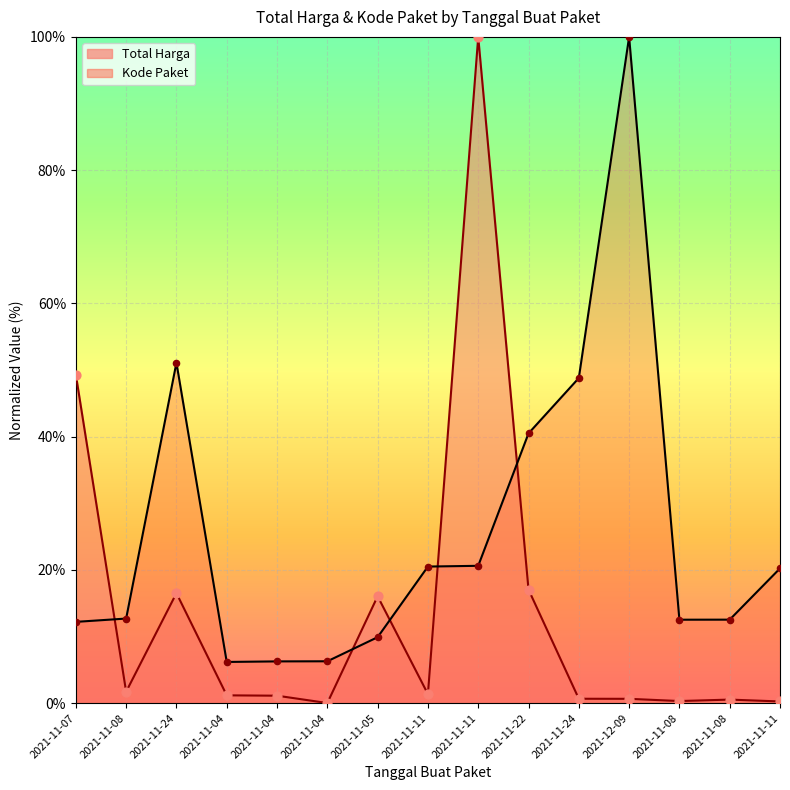

Which series has the largest total across all categories?

Kode Paket